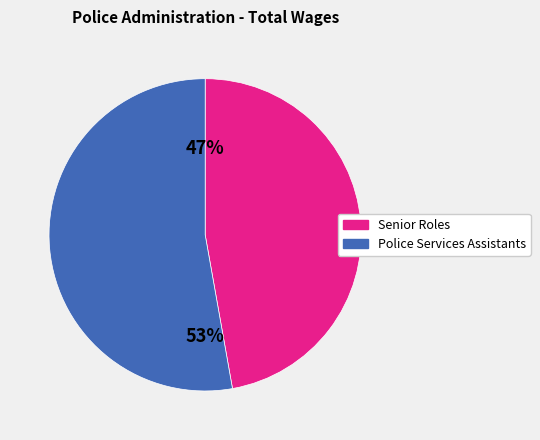

To the nearest percent, what is the difference between the largest and smallest slice percentages?

6%